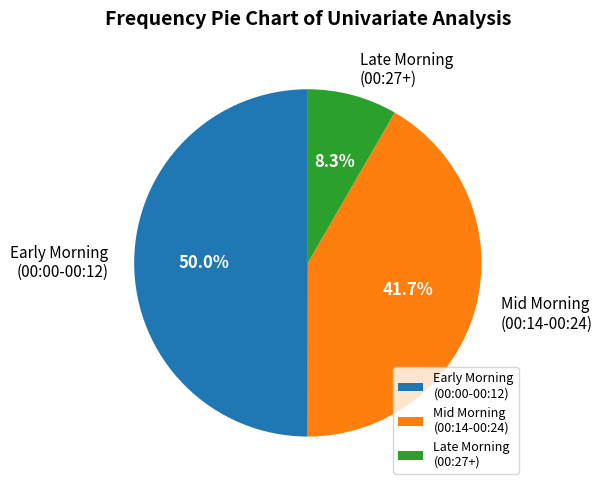

Does Late Morning (00:27+) account for over 50% of the chart?

No